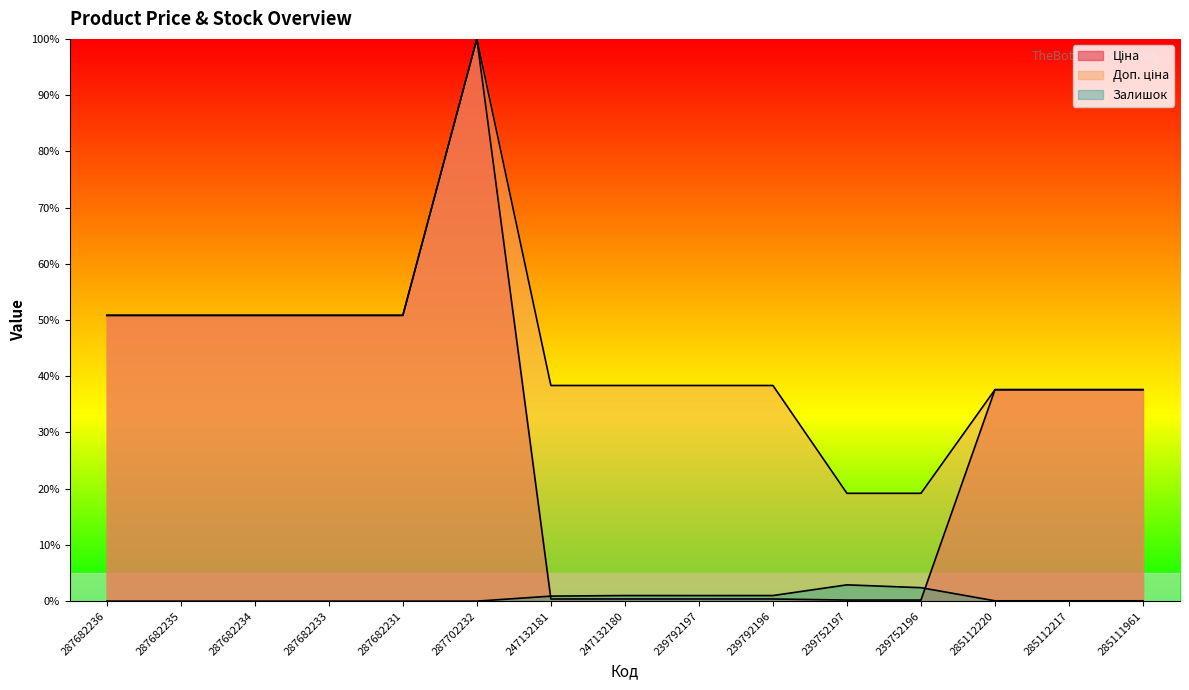

What is the label of the 1st point from the left?

287682236